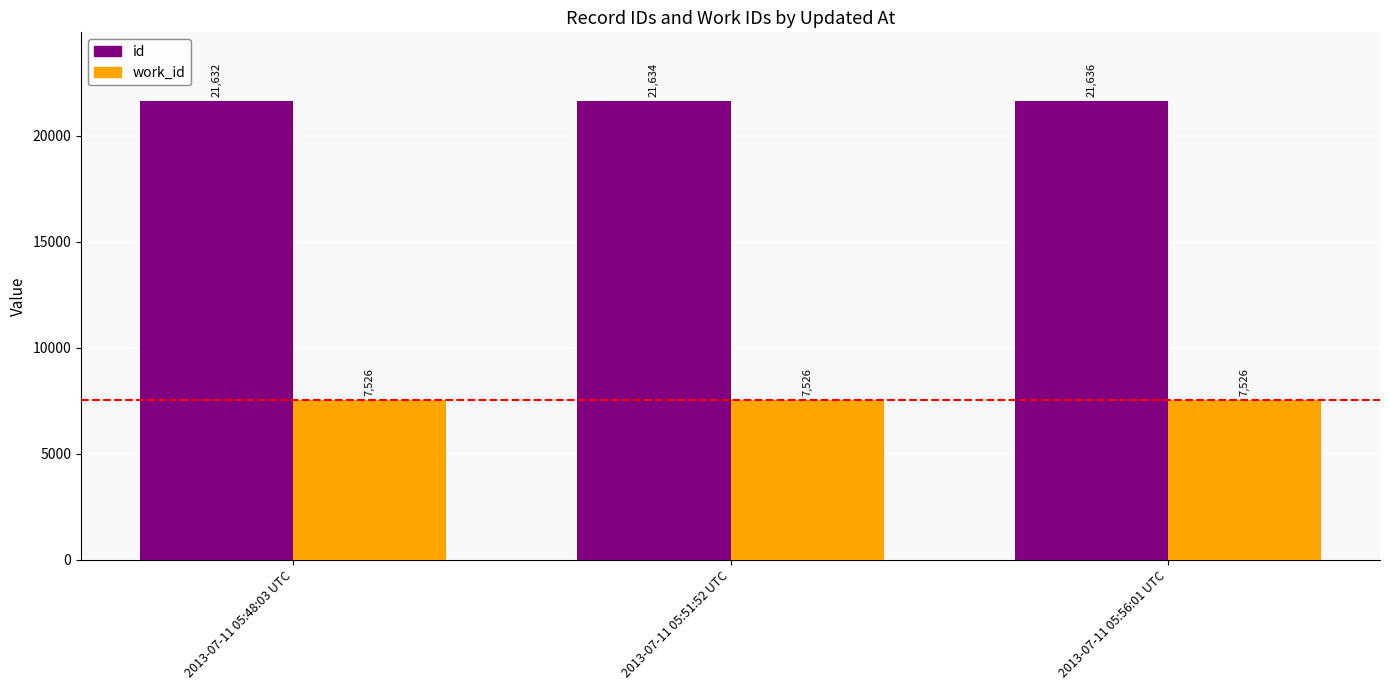

Is the value of id at 2013-07-11 05:48:03 UTC greater than the value of work_id at 2013-07-11 05:56:01 UTC?

Yes